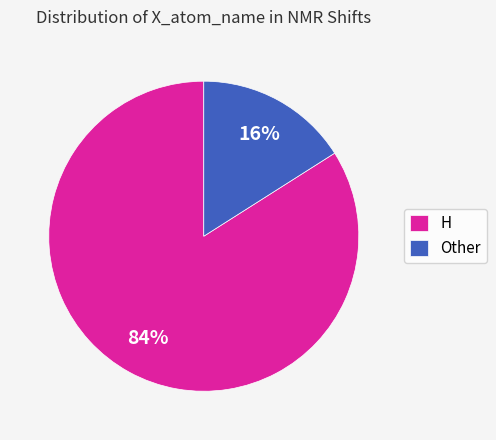

Combined, do H and Other account for over 50%?

Yes